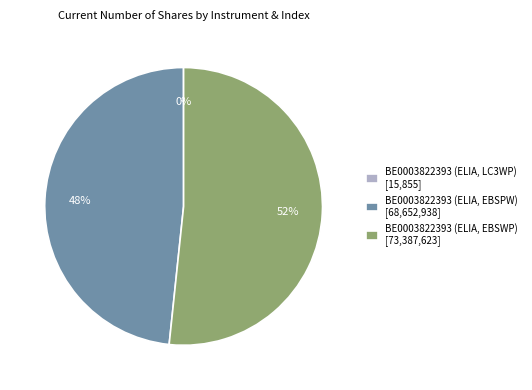

To the nearest percent, what portion does BE0003822393 (ELIA, EBSWP) represent?

52%